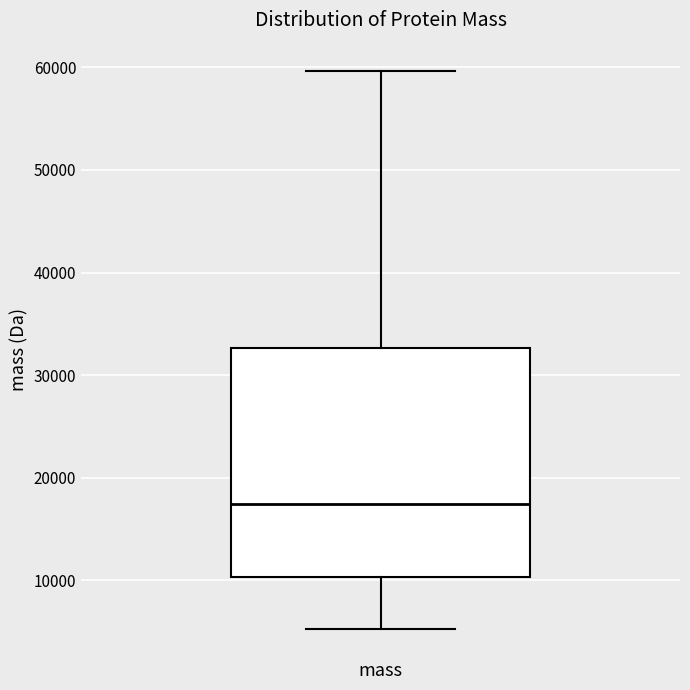

Transcribe this box plot: give where the median line is, the range the box spans, and where the two whiskers end, as read against the y-axis. The values are not printed on the chart, so give them approximately, as read against the axis.

median 17000, box 10000 to 33000, whiskers 5000 to 60000